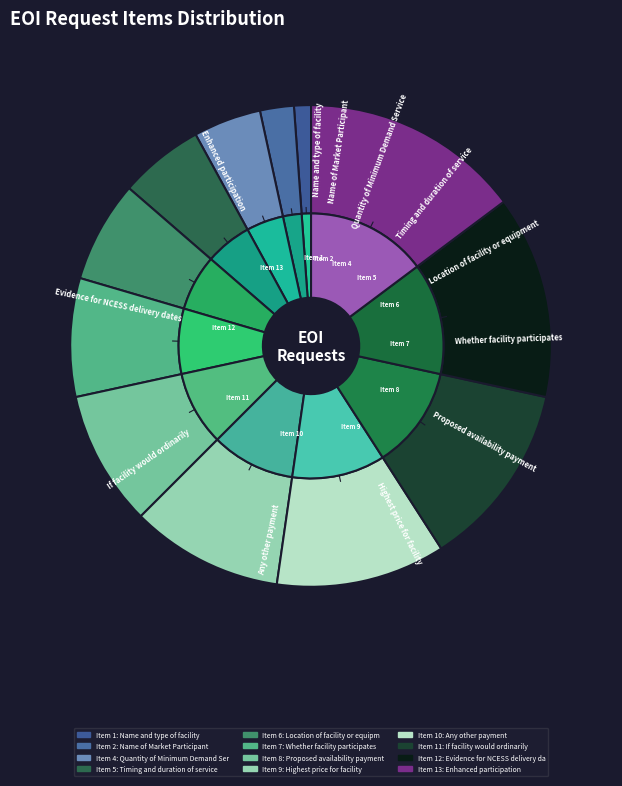

True or false: Timing and duration of service accounts for 1% of the total.

False